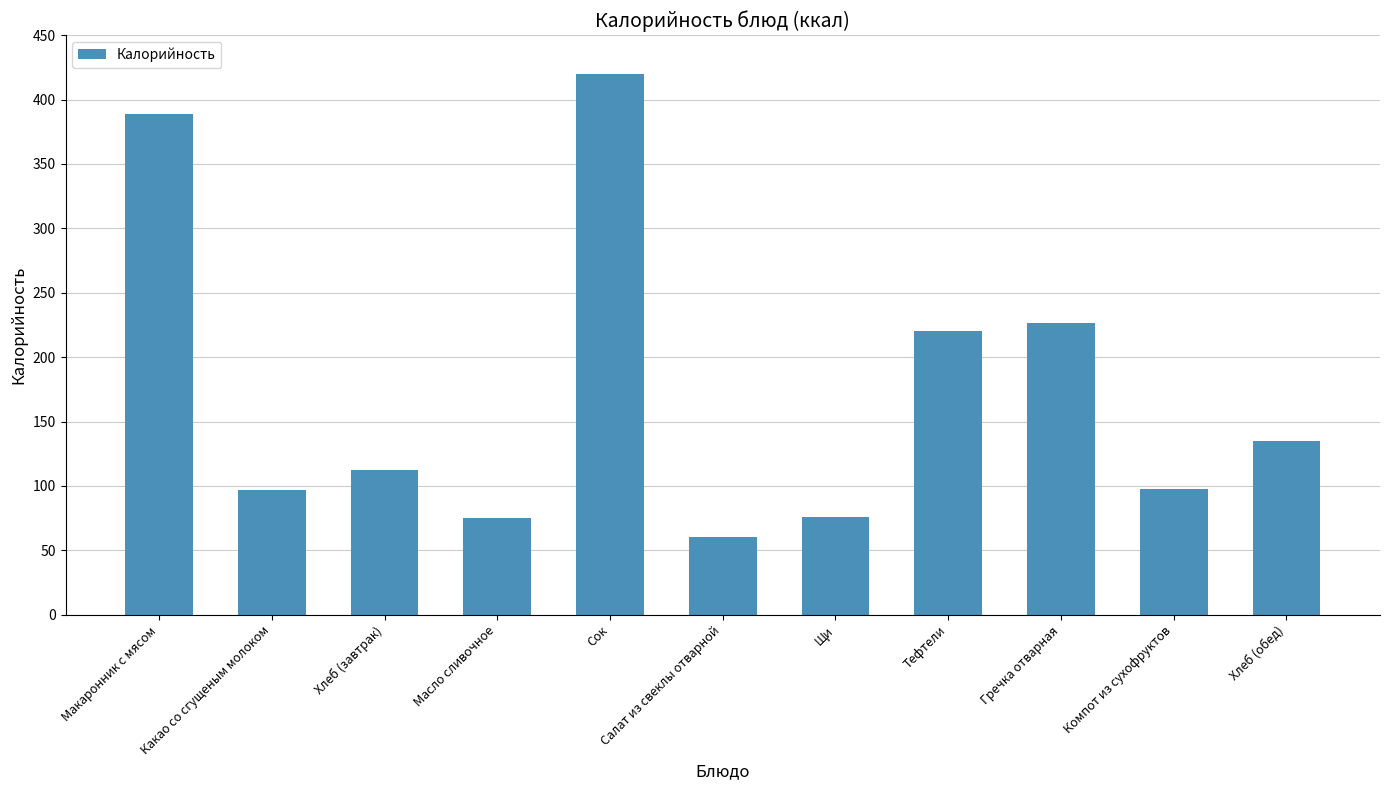

What position from the left is Макаронник с мясом?

1